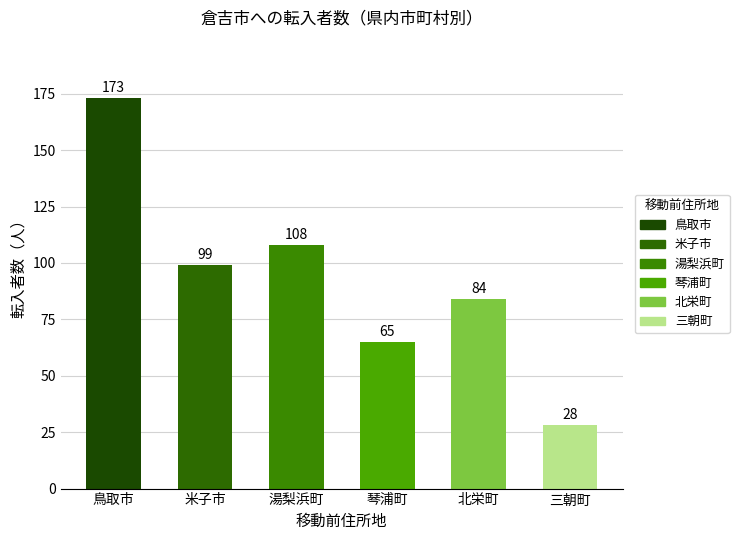

Does the chart contain stacked bars?

No